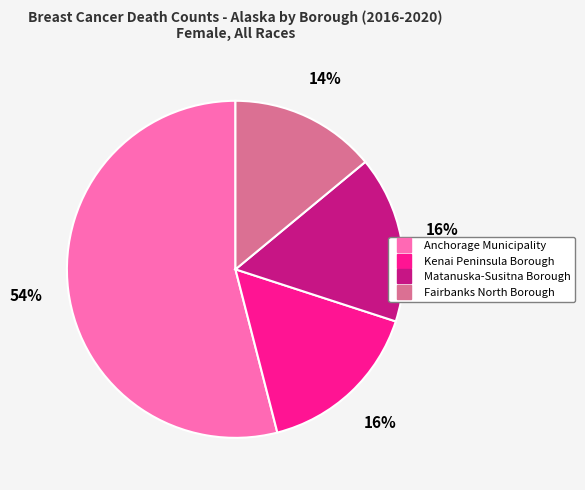

Combined, do Kenai Peninsula Borough and Fairbanks North Borough account for over 50%?

No